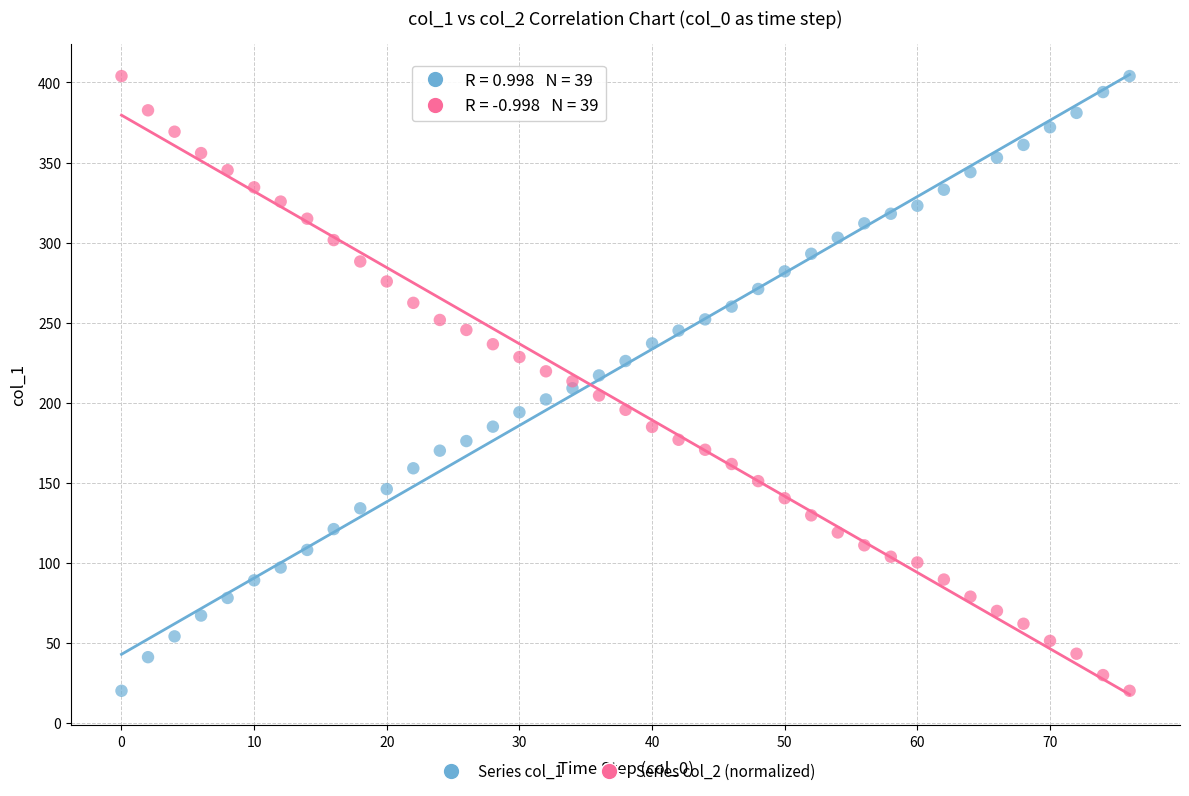

Across all data points, what is the range of X values (max minus min)?

76.0